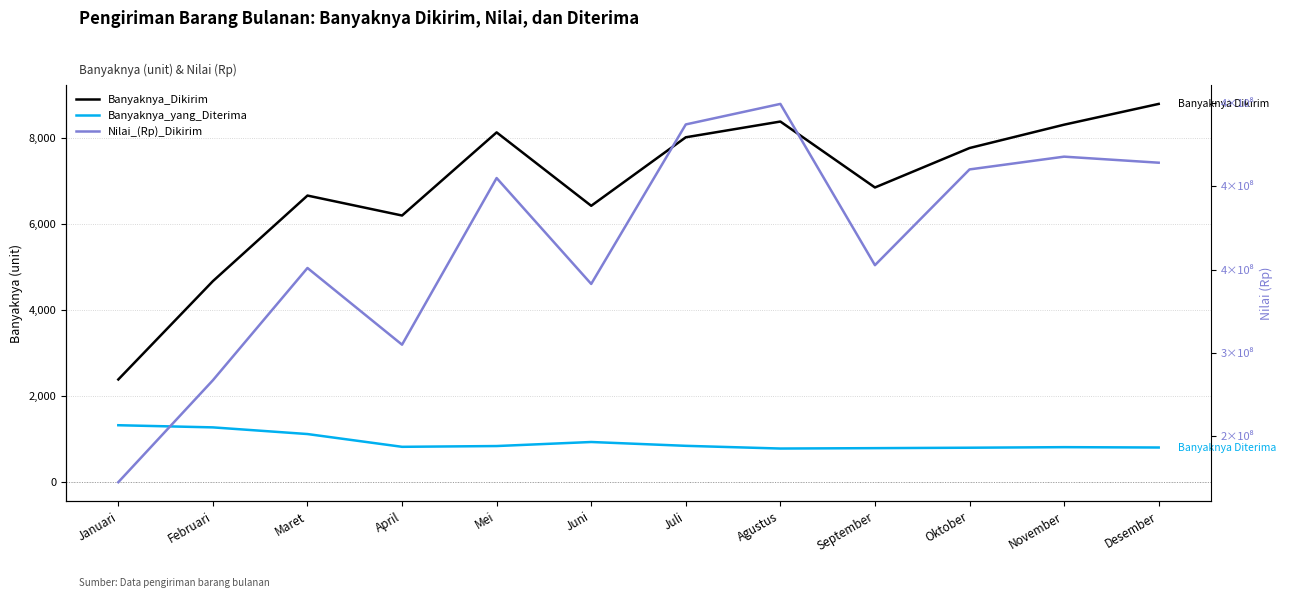

Where is the first local minimum for Banyaknya_yang_Diterima?

April